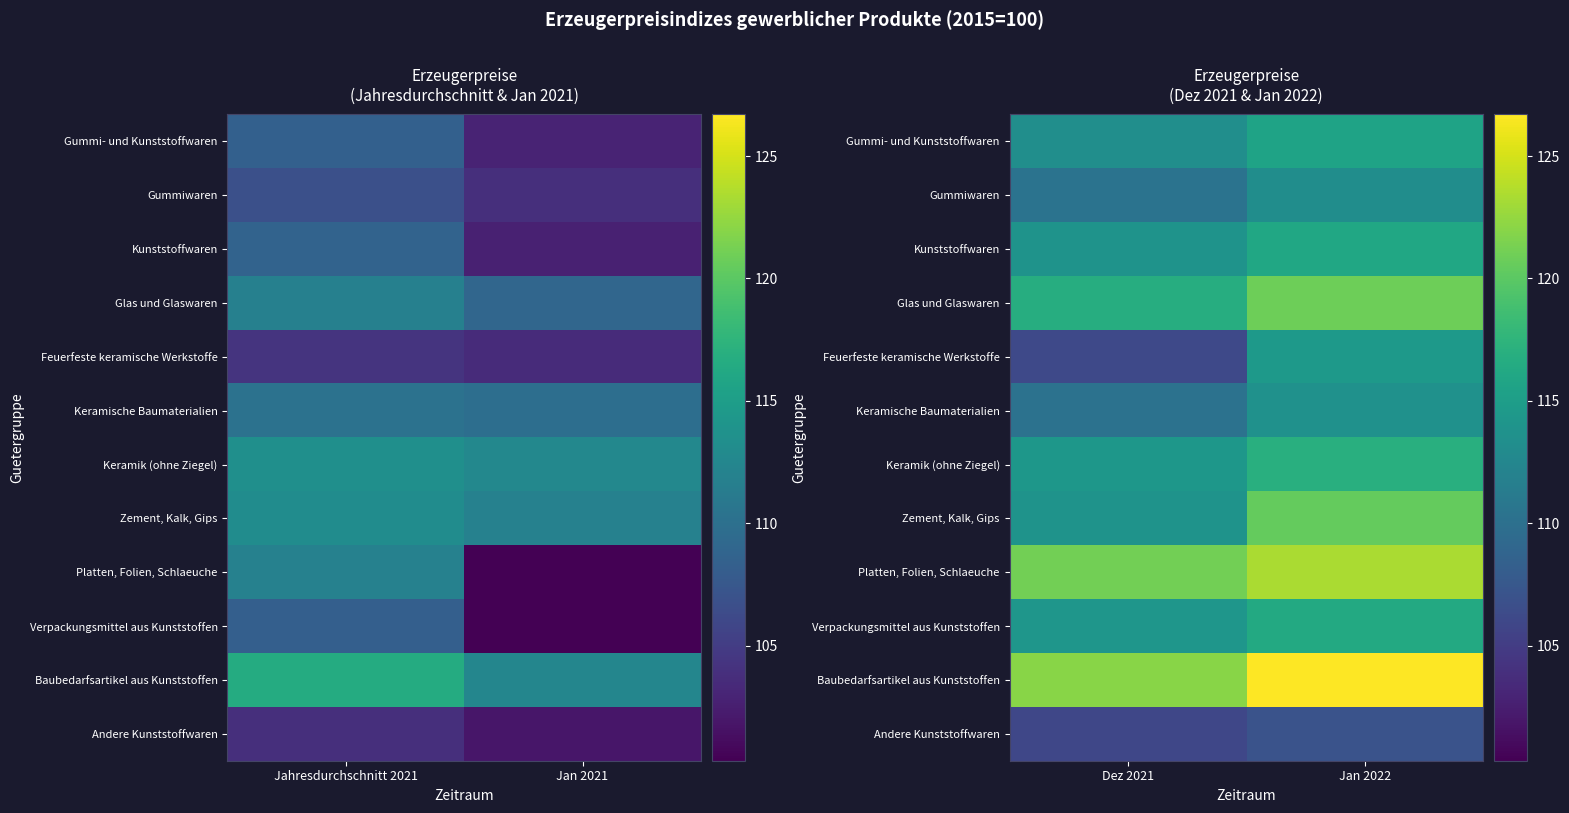

Which series has the largest total across all categories?

Baubedarfsartikel aus Kunststoffen